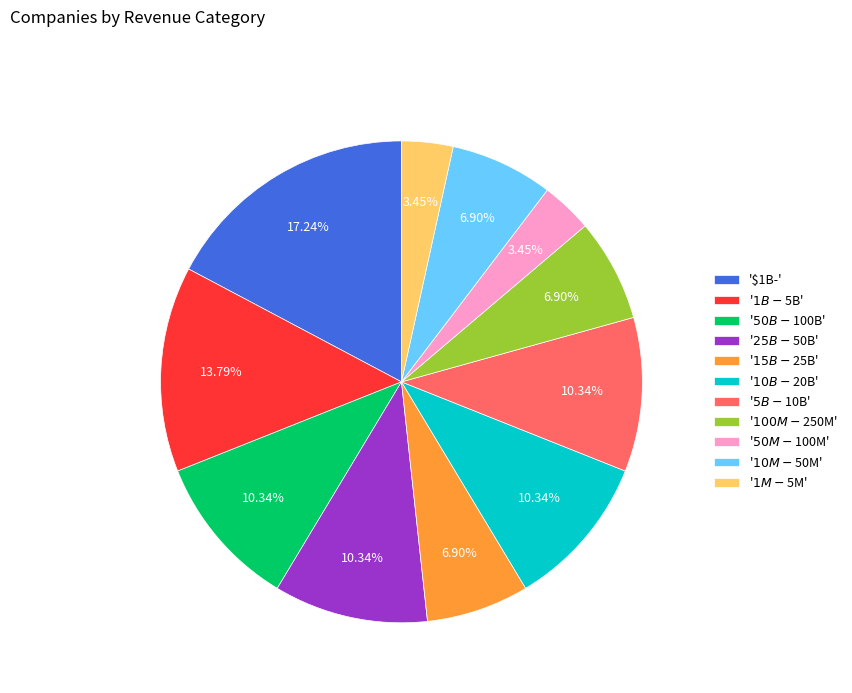

How many slices are in this pie chart?

11